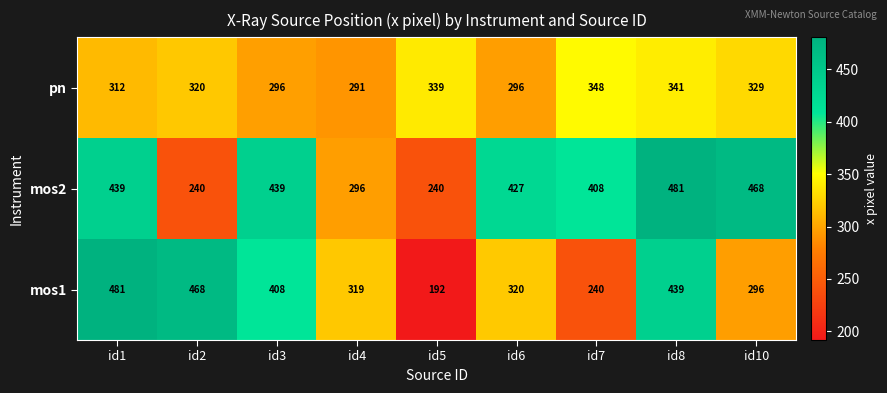

What is the maximum value shown in the chart?

481